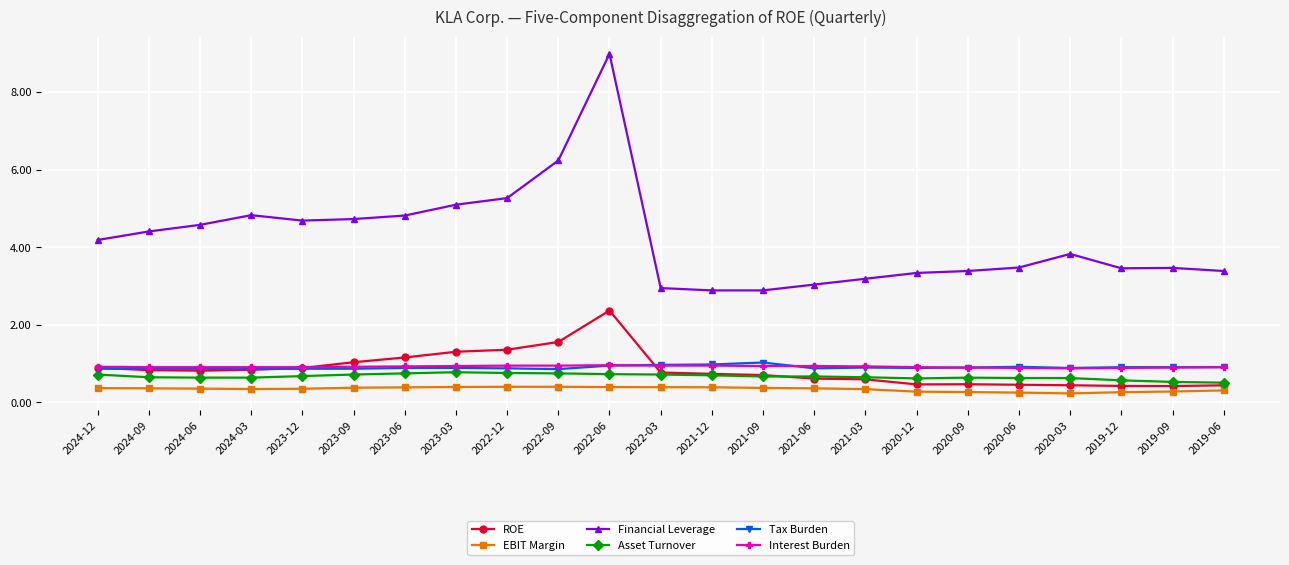

The ROE series shows 0.4 at 2024-12. True or false?

False